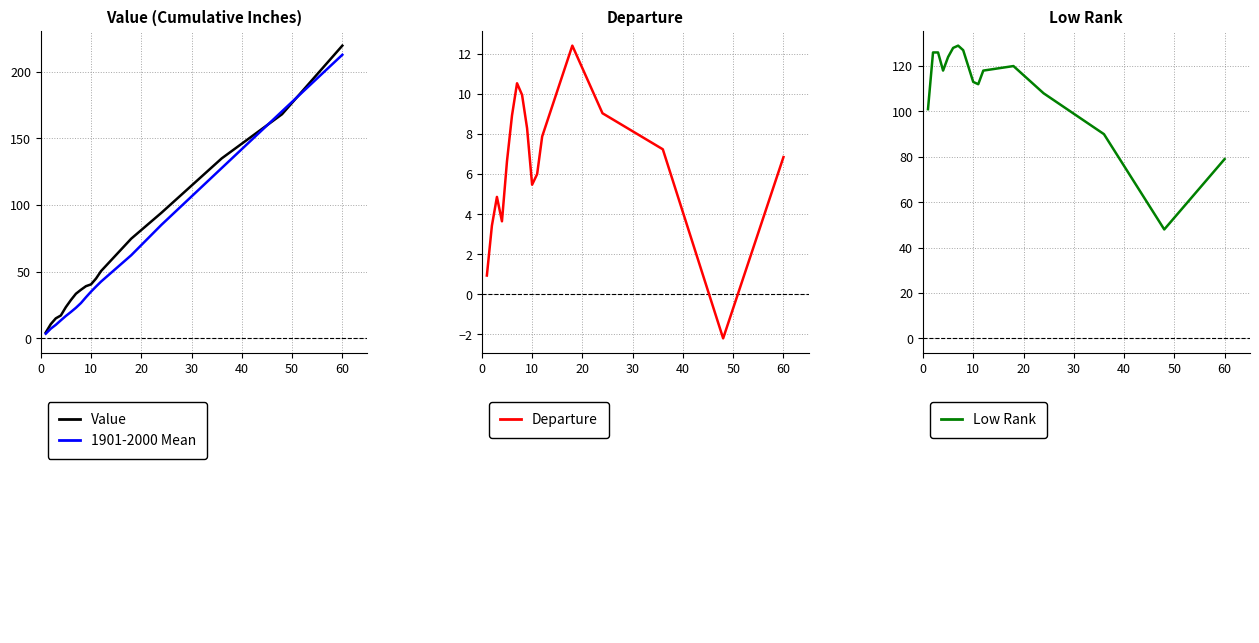

Which series has the largest total across all categories?

Low Rank